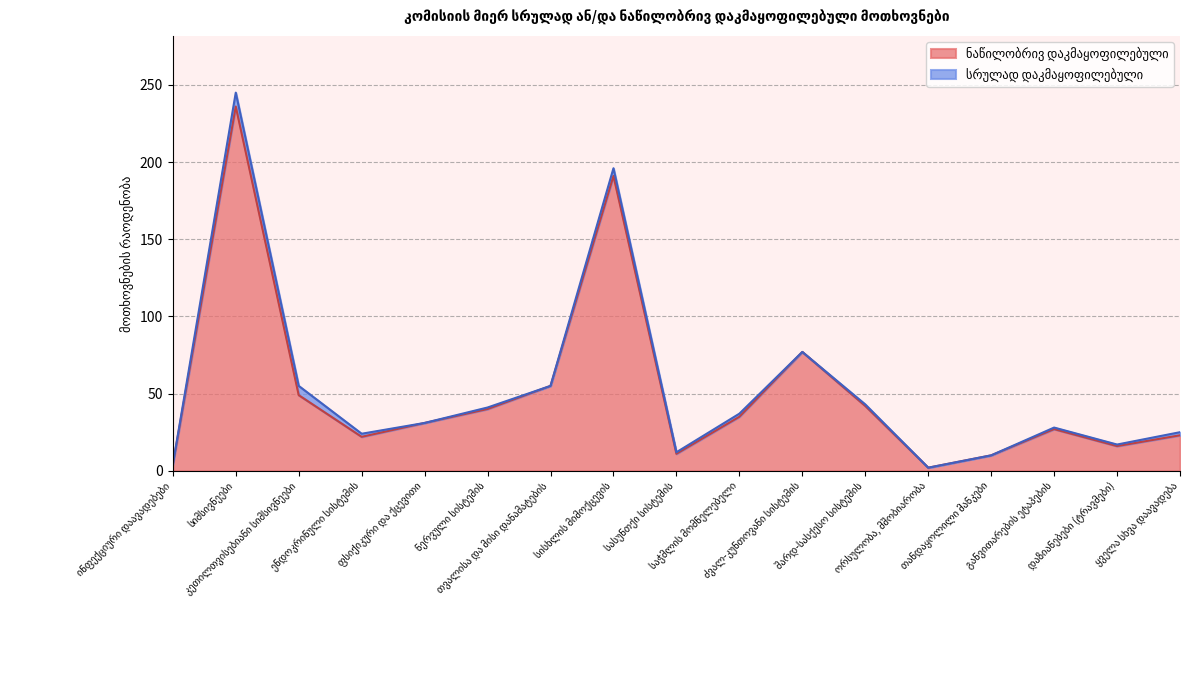

Reading right to left, extract all data points from this chart.

23	16	27	10	2	42	77	35	11	191	55	40	31	22	49	236	4